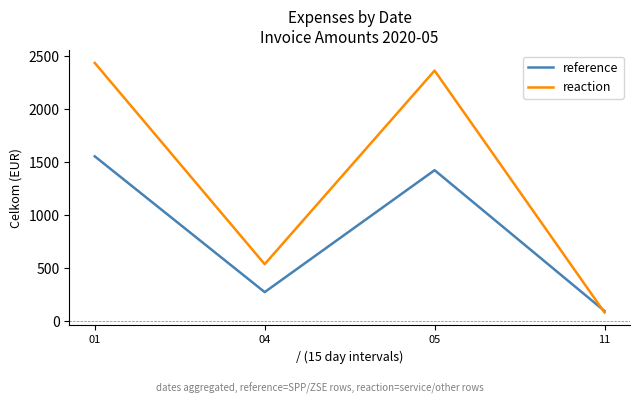

Reading left to right, extract all data points from this chart.

reference: 01=1550.0	04=269.2	05=1419.2	11=91.2
reaction: 01=2431.1	04=532.7	05=2358.4	11=77.1